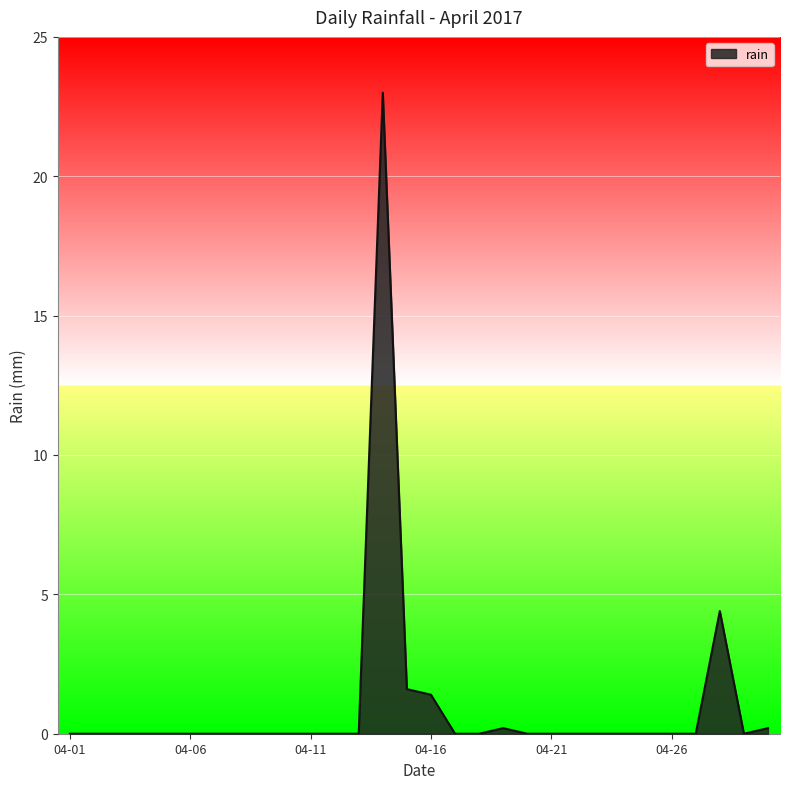

What is the difference between the maximum and minimum values?

23.0